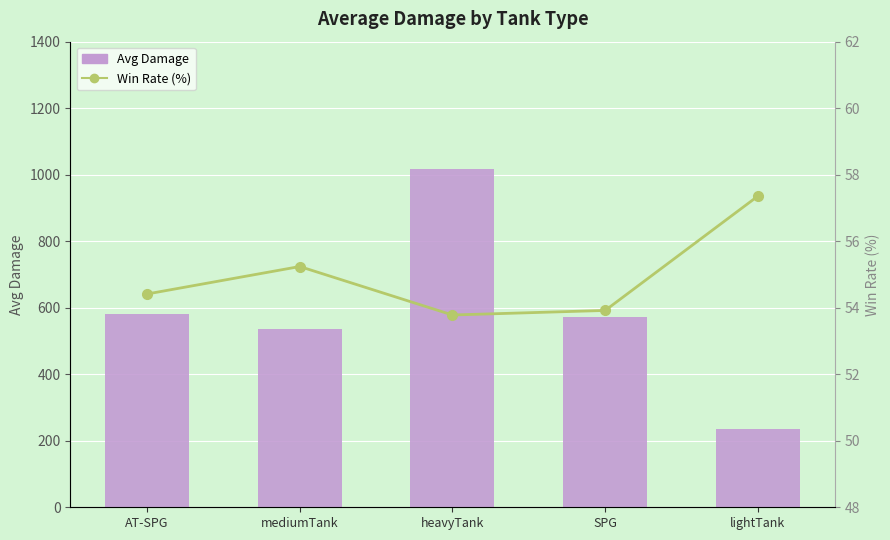

What is the sum of all Avg Damage values?

2943.7